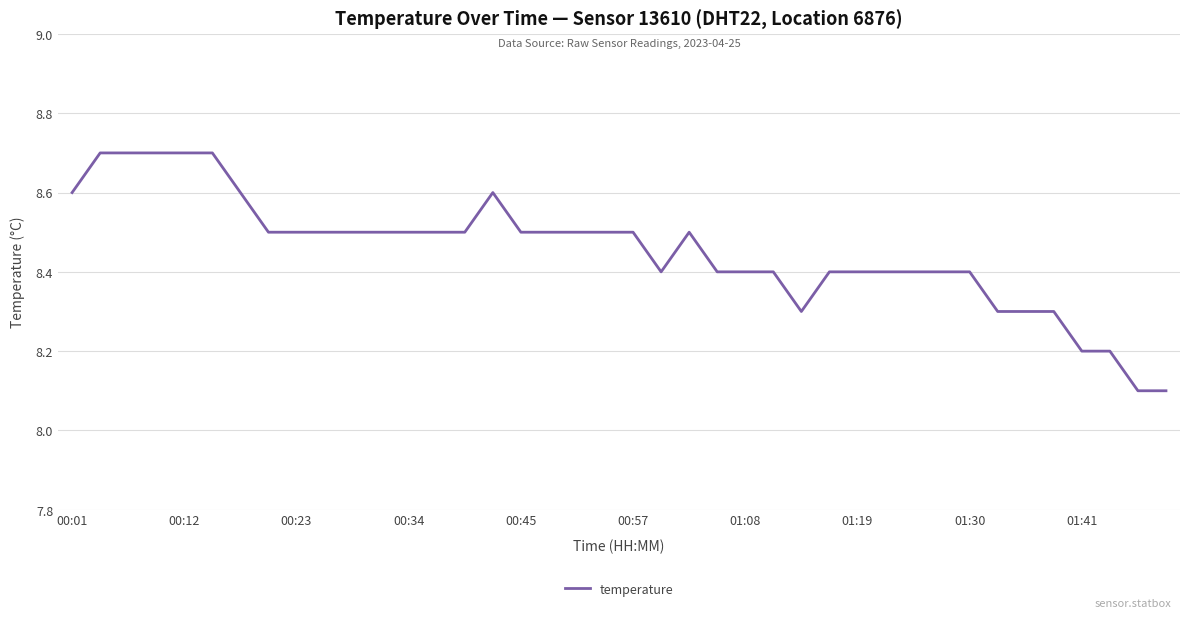

What is the maximum value shown in the chart?

8.7